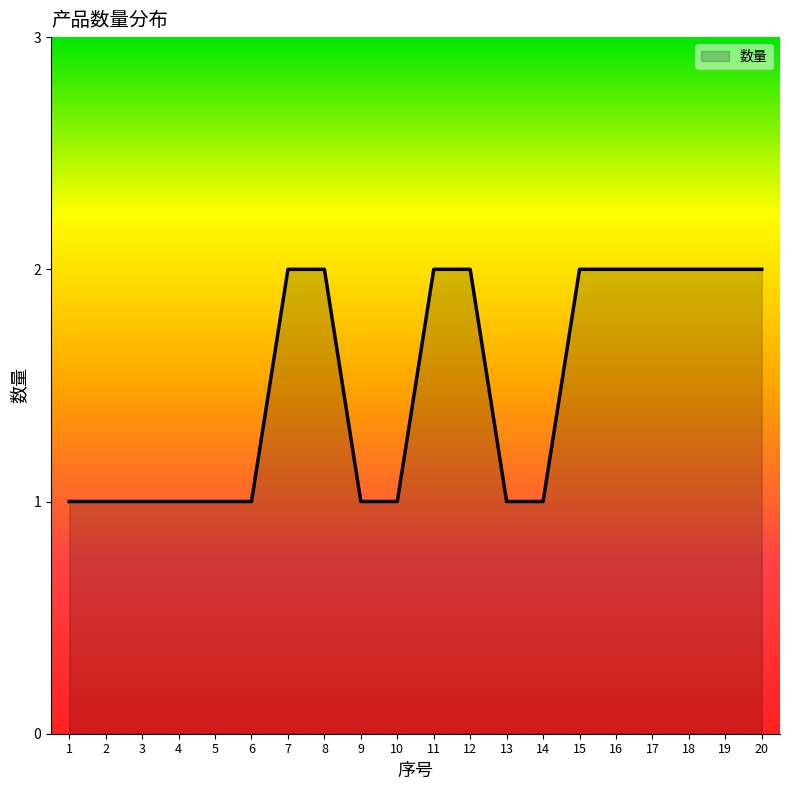

What is the difference between the values at 3 and 8?

1